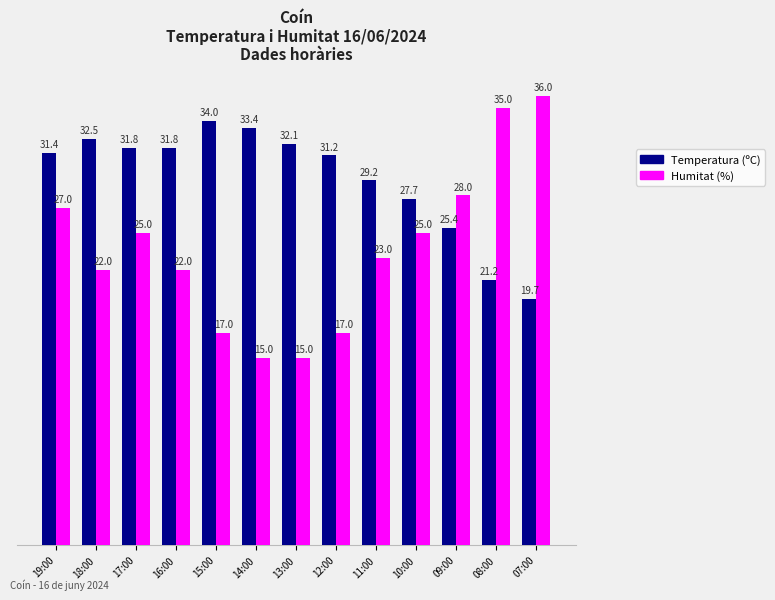

What is the minimum value for Temperatura (ºC)?

19.7